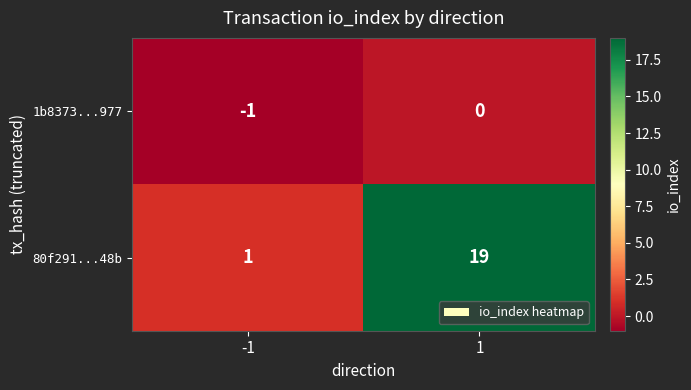

At how many categories does at least one series exceed 3?

1